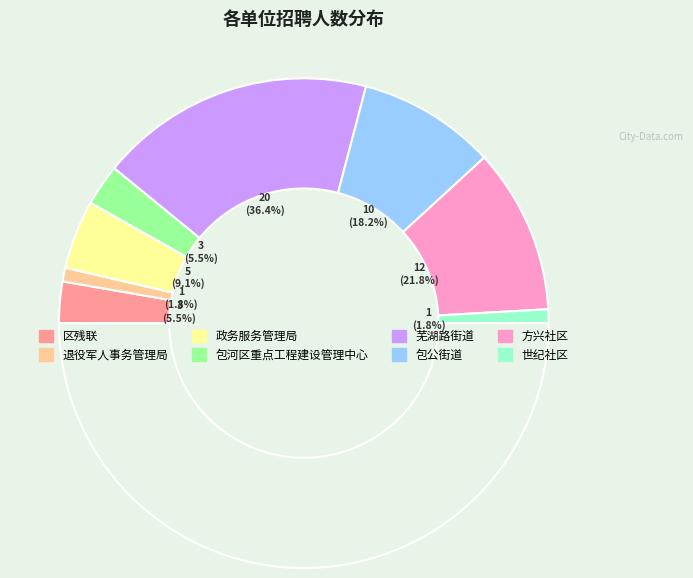

What percentage is NOT represented by 芜湖路街道?

63.6%